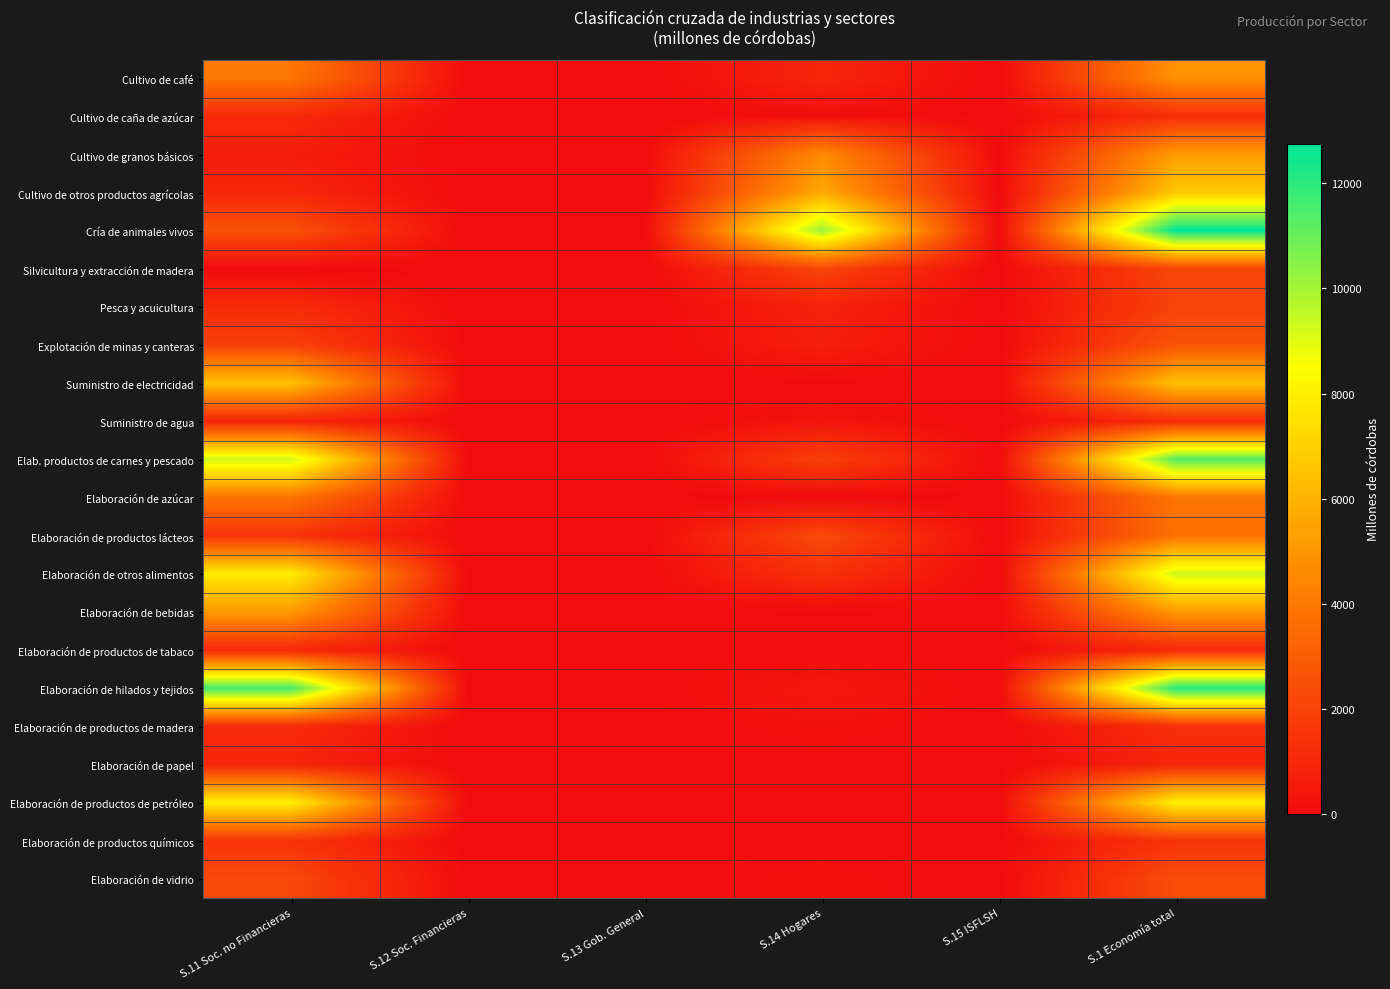

Count the number of data series in this chart.

22